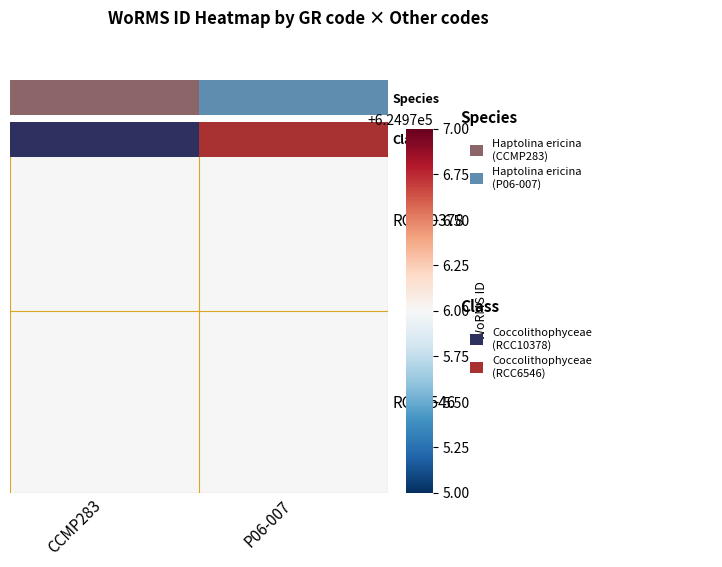

Is the value of Class at CCMP283 greater than the value of RCC6546 at CCMP283?

No